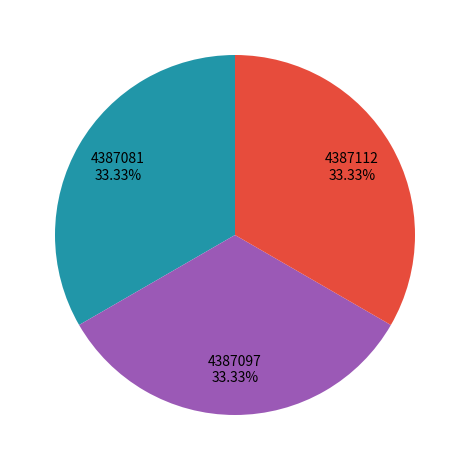

Is there a majority slice in this chart?

No